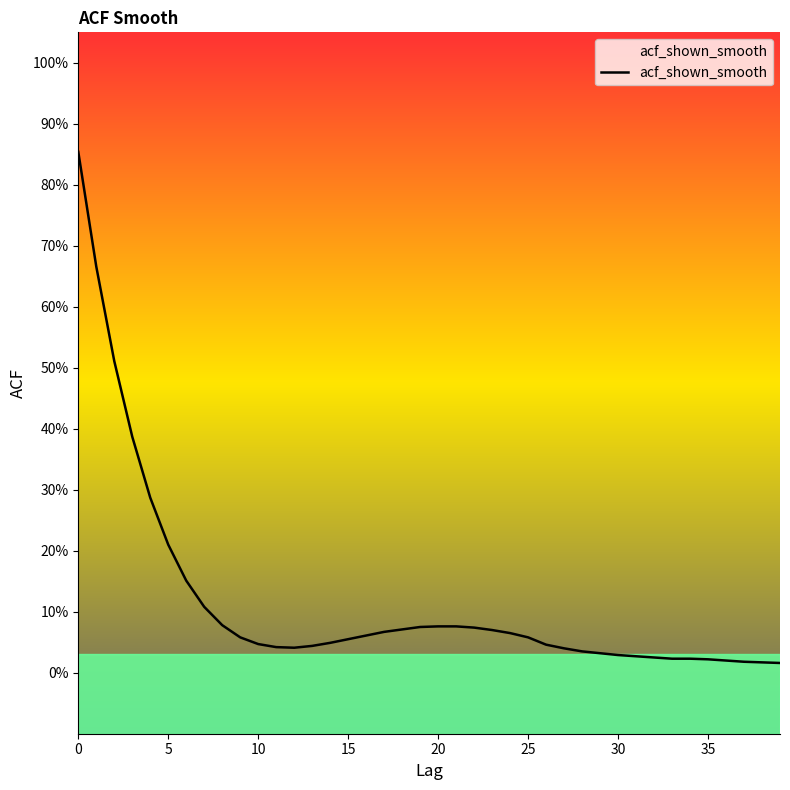

The chart shows a value of 0.0 at 34. True or false?

True